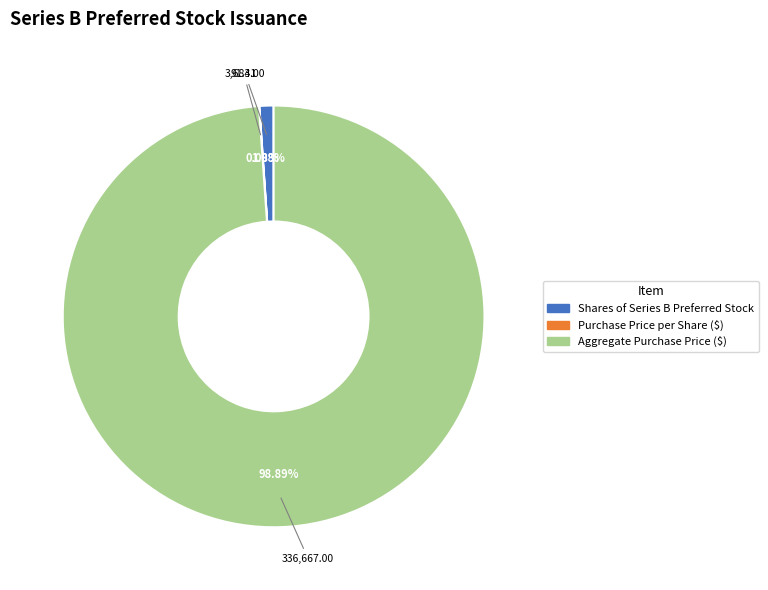

Between Aggregate Purchase Price ($) and Shares of Series B Preferred Stock, which is larger?

Aggregate Purchase Price ($)